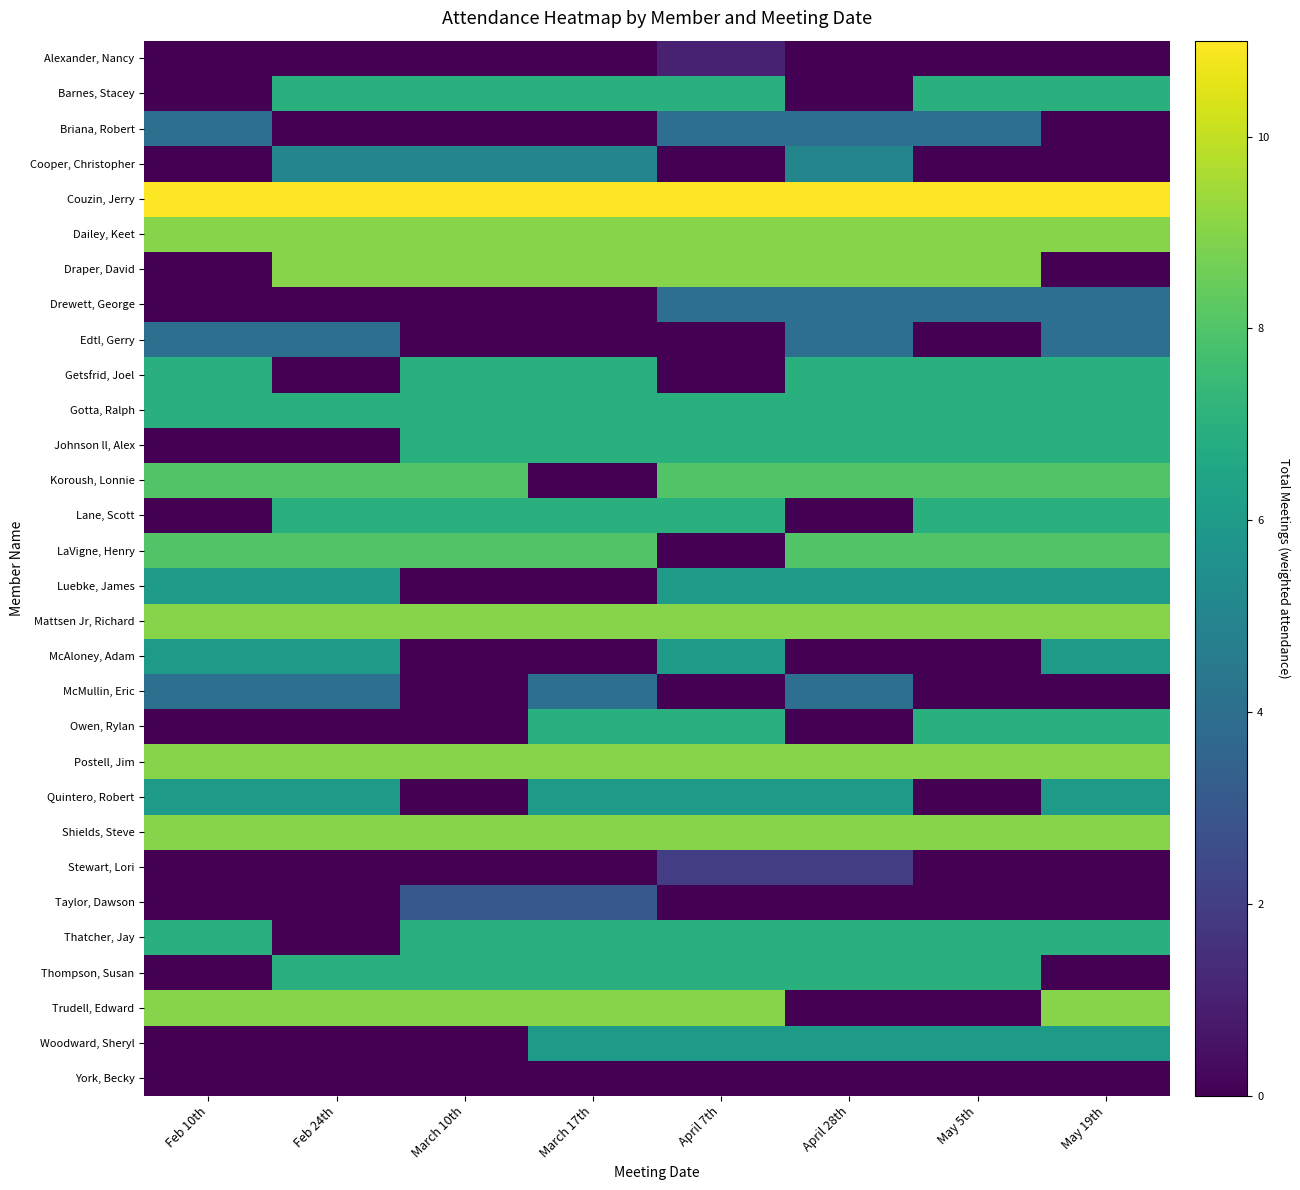

List the series in order of their peak value, lowest first.

York, Becky, Alexander, Nancy, Stewart, Lori, Taylor, Dawson, Briana, Robert, Drewett, George, Edtl, Gerry, McMullin, Eric, Cooper, Christopher, Luebke, James, McAloney, Adam, Quintero, Robert, Woodward, Sheryl, Barnes, Stacey, Getsfrid, Joel, Gotta, Ralph, Johnson ll, Alex, Lane, Scott, Owen, Rylan, Thatcher, Jay, Thompson, Susan, Koroush, Lonnie, LaVigne, Henry, Dailey, Keet, Draper, David, Mattsen Jr, Richard, Postell, Jim, Shields, Steve, Trudell, Edward, Couzin, Jerry